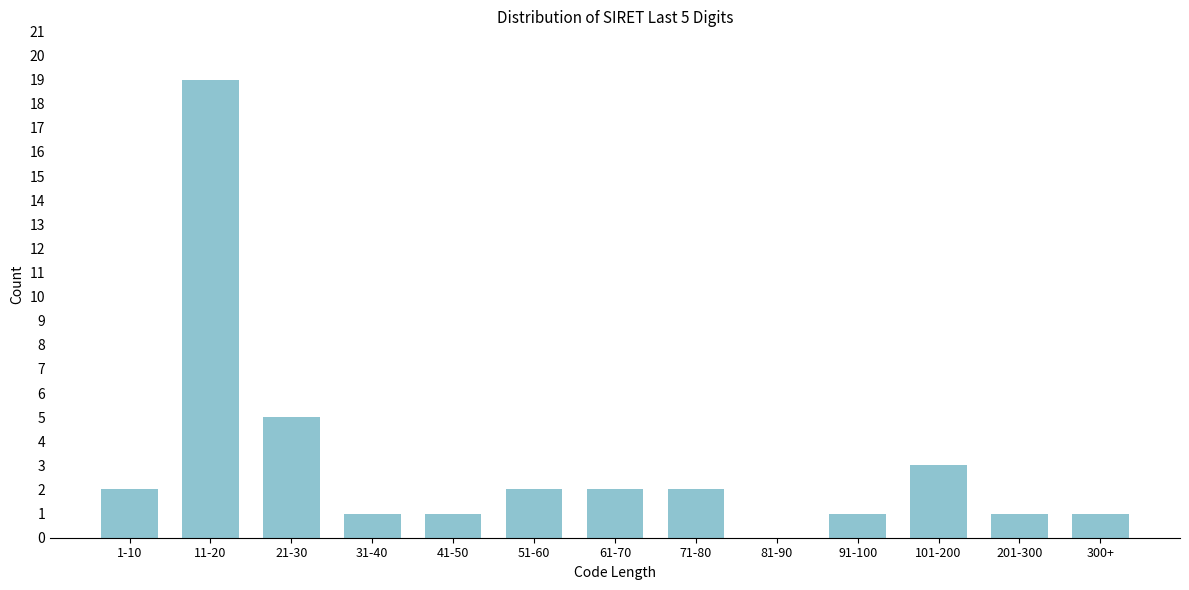

Reading left to right, transcribe all the data shown in this chart.

1-10=2	11-20=19	21-30=5	31-40=1	41-50=1	51-60=2	61-70=2	71-80=2	81-90=0	91-100=1	101-200=3	201-300=1	300+=1